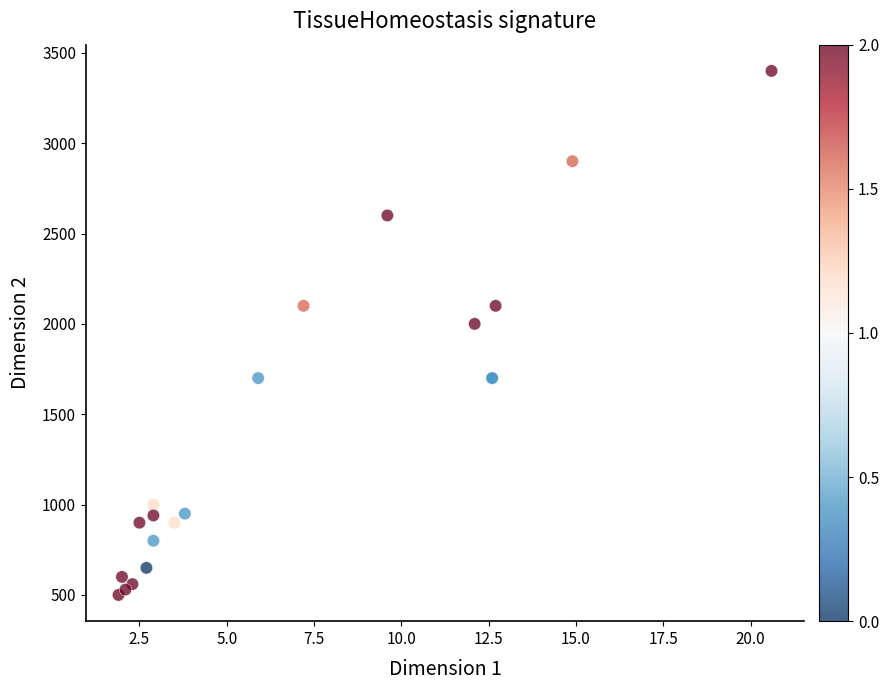

What Y value in the scatter plot is closest to 1950?

2000